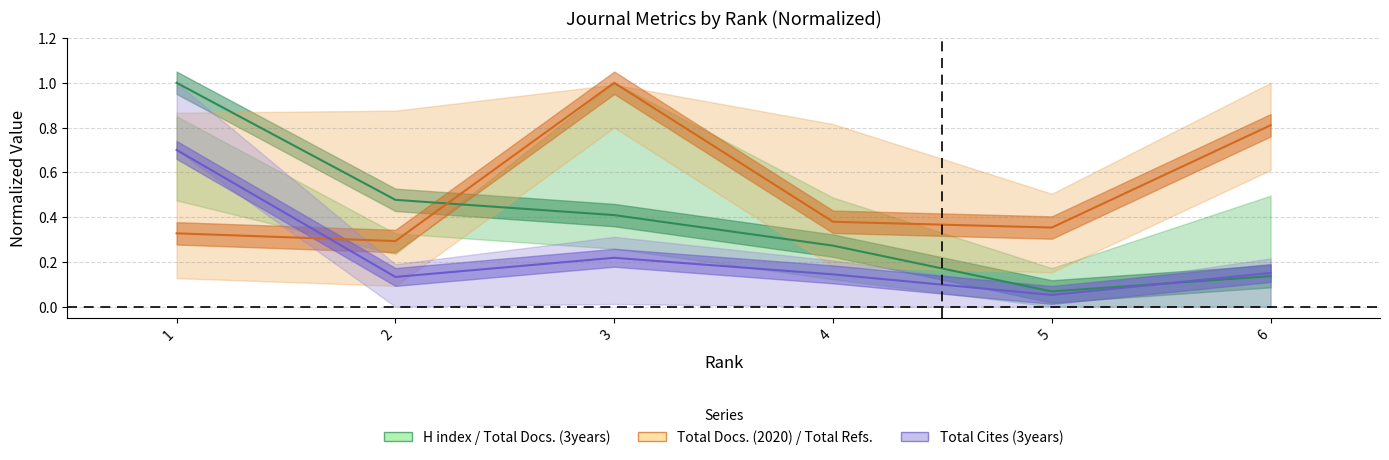

How many categories are shown in the chart?

6